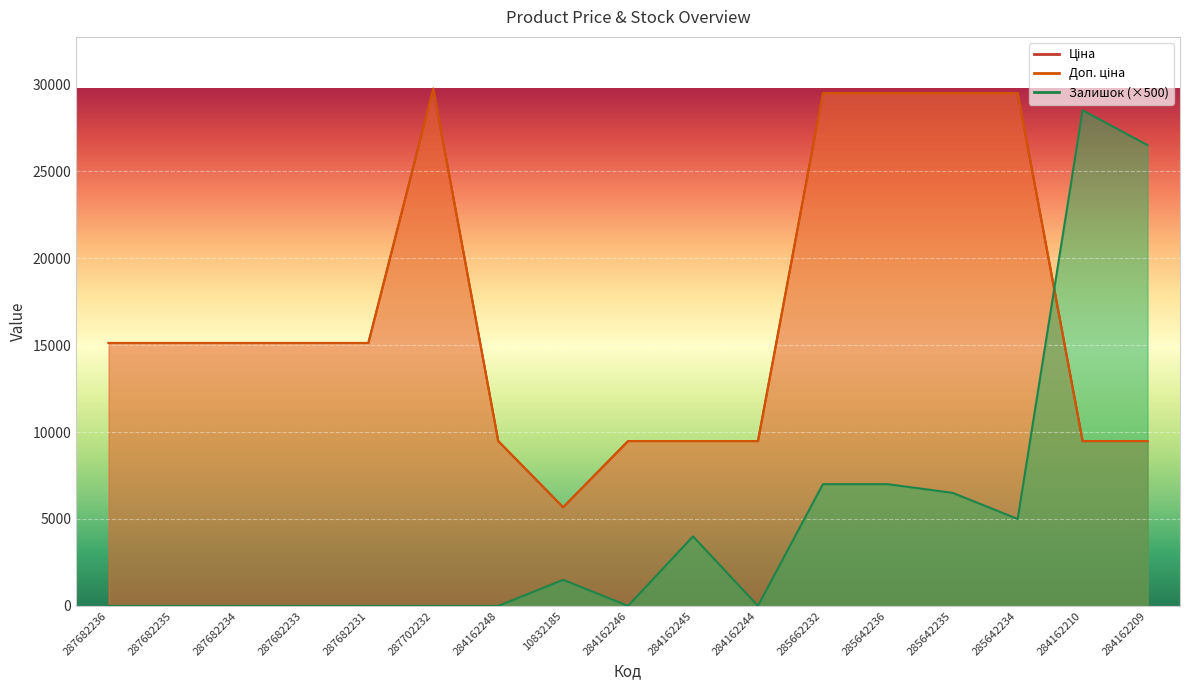

List the series in order of their peak value, highest first.

Ціна, Доп. ціна, Залишок